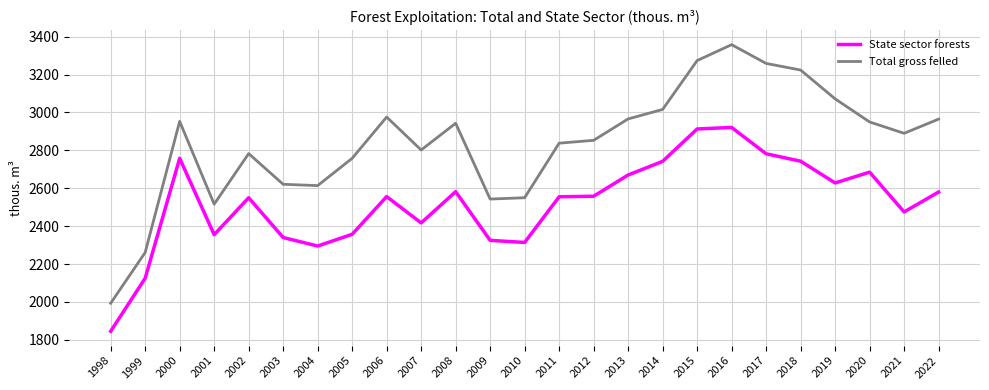

How many lines are shown in the chart?

2